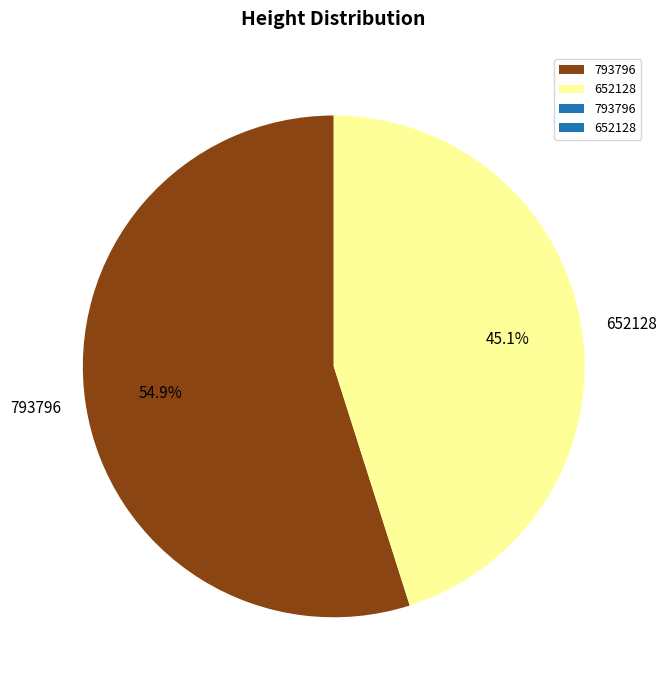

Is the sum of 793796 and 652128 greater than half?

Yes